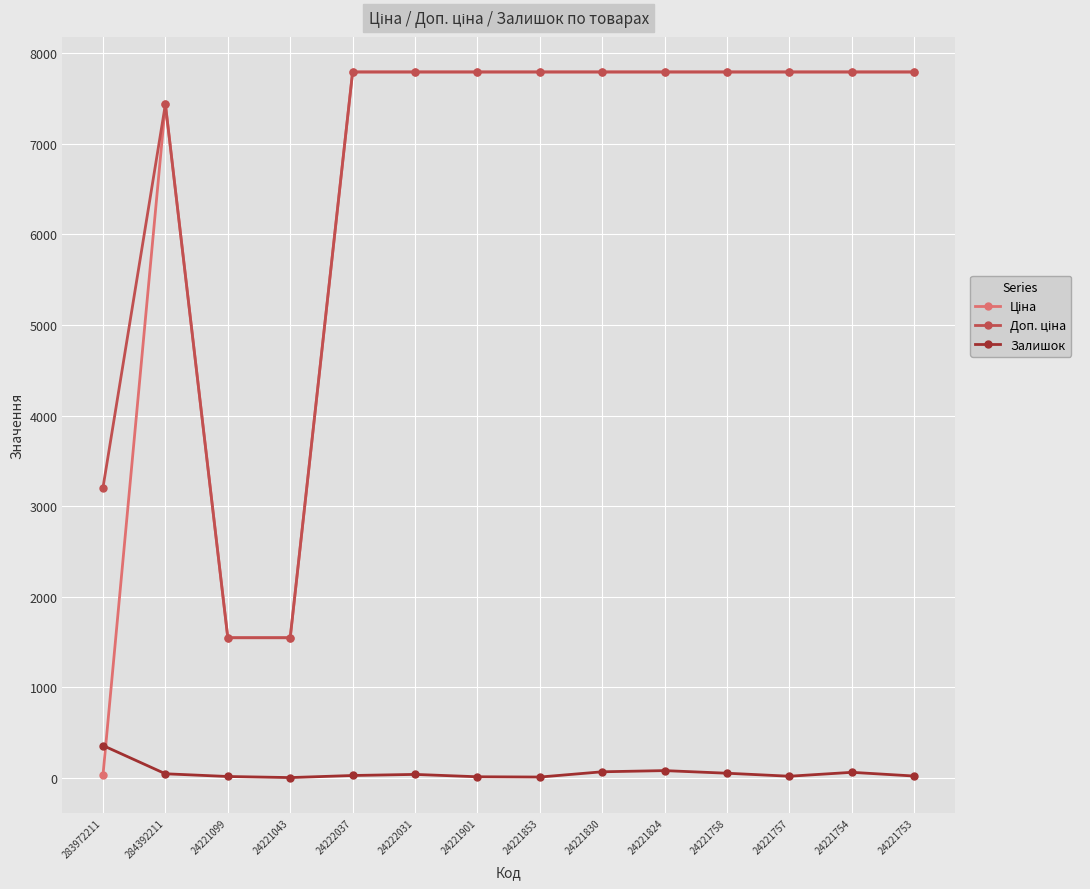

At how many categories does at least one series exceed 2936?

12